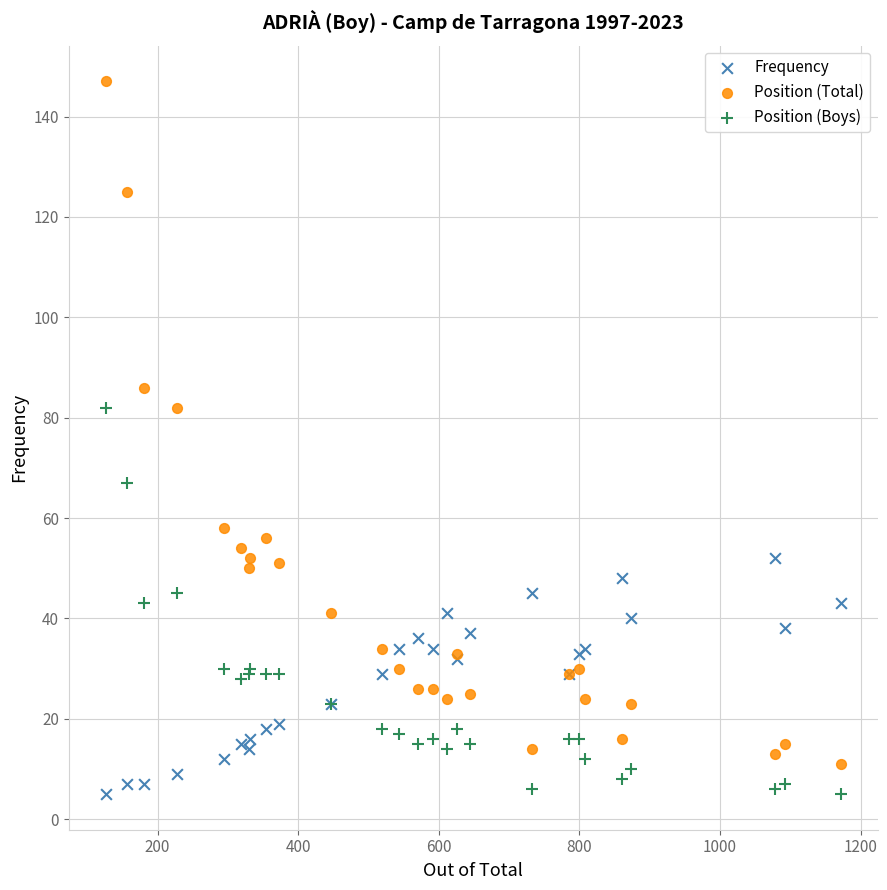

What is the X range (max minus min) for the scatter plot?

1046